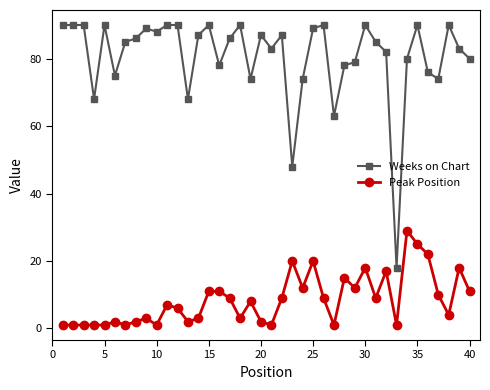

Which series has the largest range (max minus min)?

Weeks on Chart